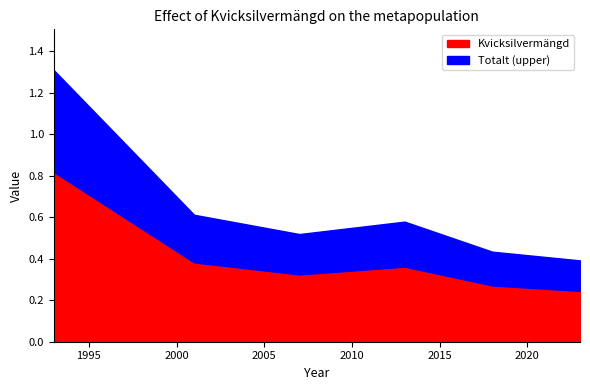

The chart shows a value of 0.2 at 2023. True or false?

True